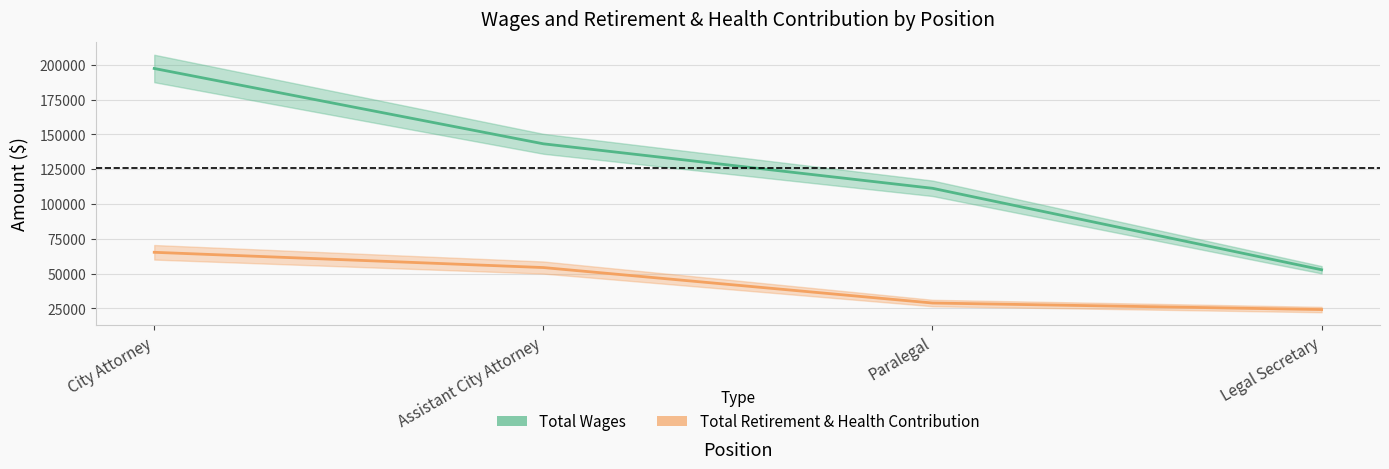

Which series has the largest total across all categories?

Total Wages